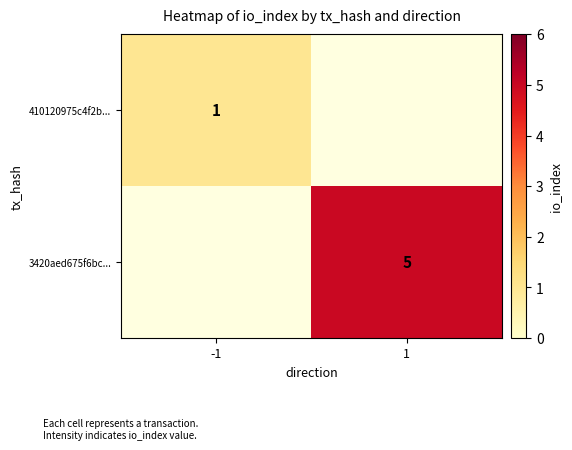

Is the value of 3420aed675f6bc... at 1 greater than the value of 410120975c4f2b... at -1?

Yes